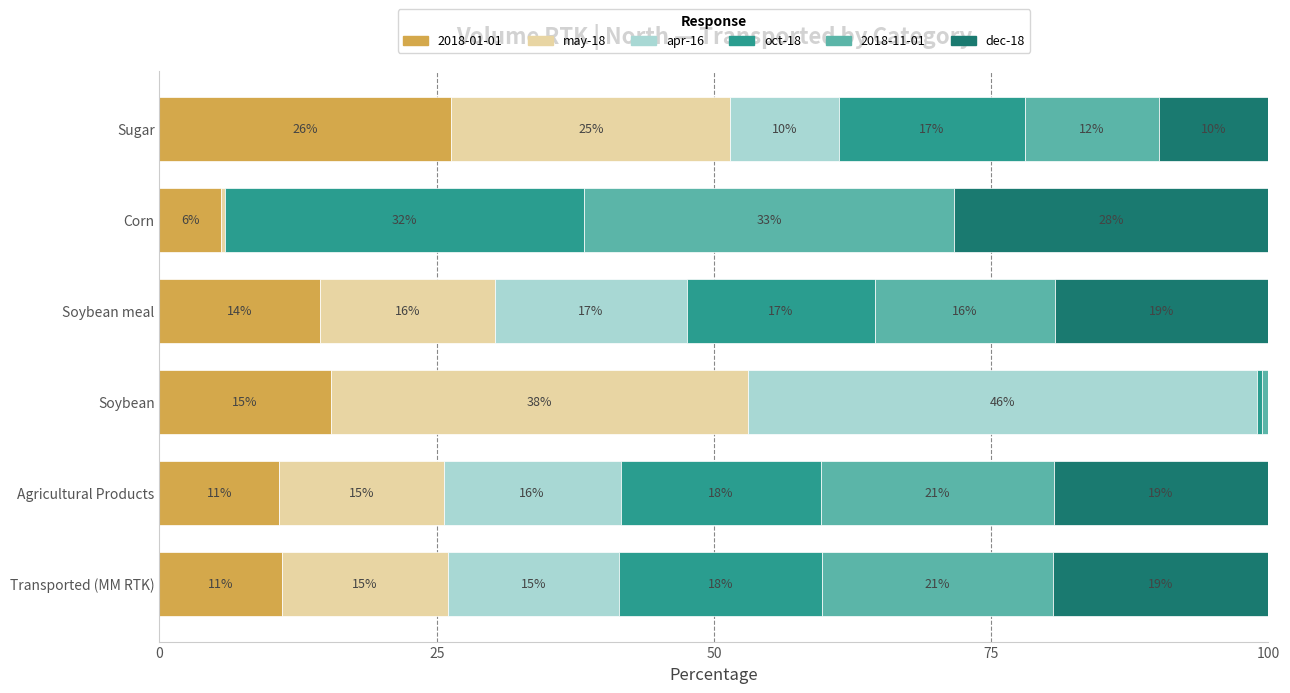

What is the highest value of the 2018-01-01 series?

26.3